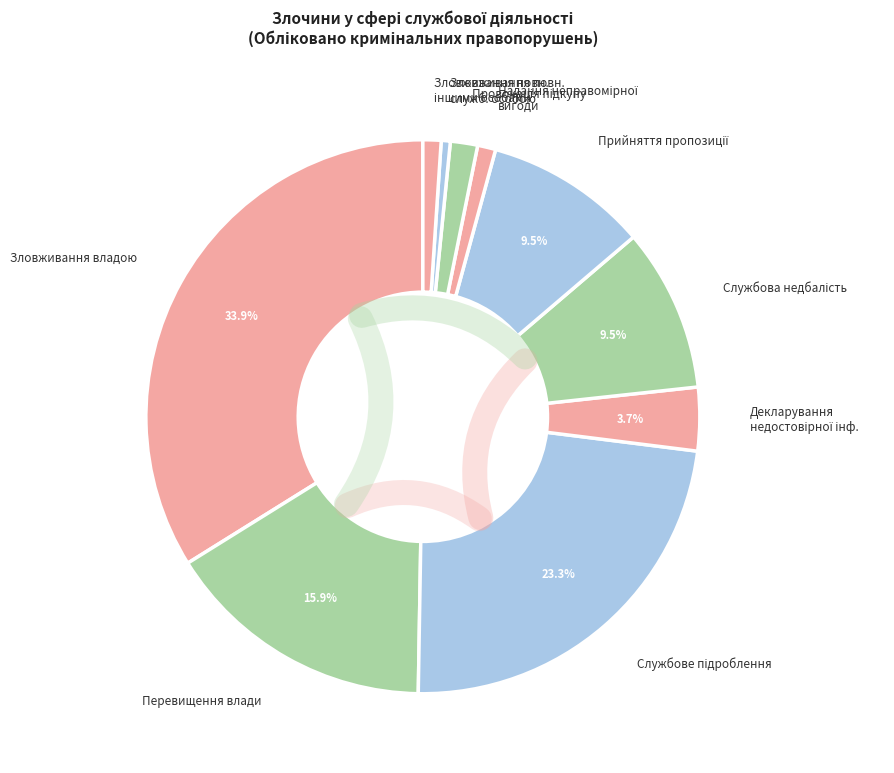

Which slice is the largest?

Зловживання владою